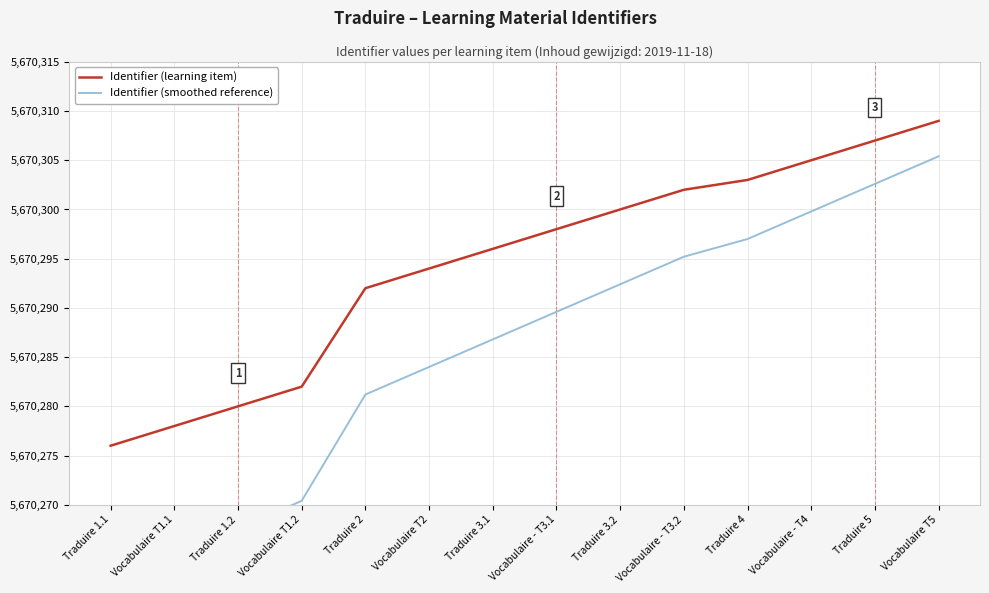

What is the label of the 7th point from the right?

Vocabulaire - T3.1